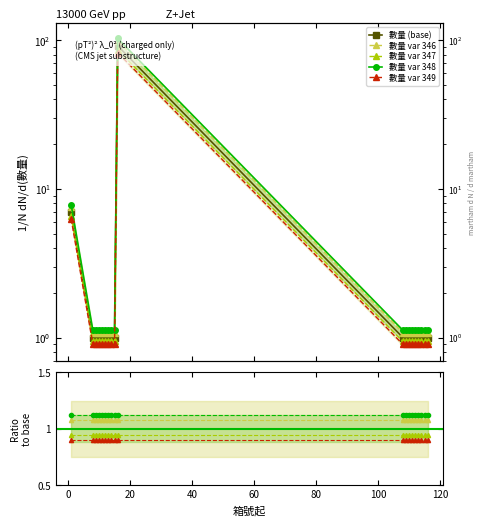

At which label is 數量 closest to 46?

1